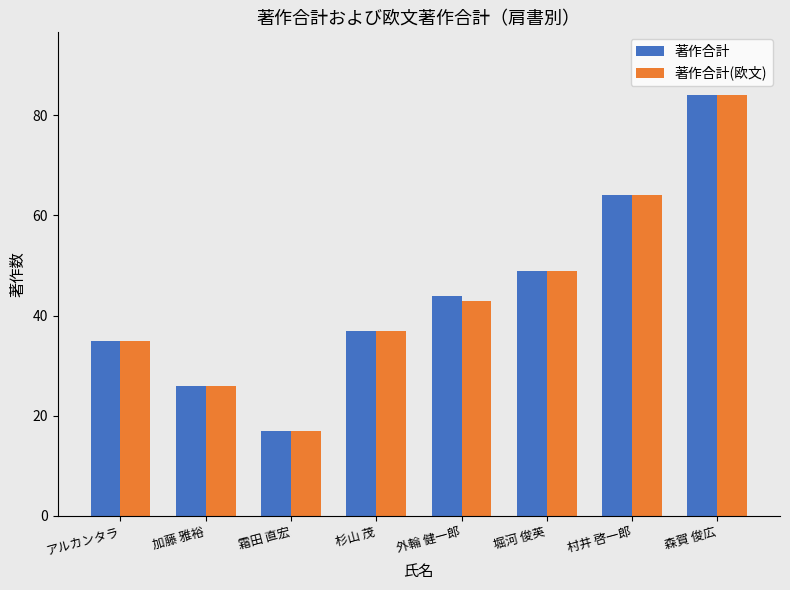

Reading left to right, list all the values displayed in this chart.

著作合計: アルカンタラ=35	加藤 雅裕=26	霜田 直宏=17	杉山 茂=37	外輪 健一郎=44	堀河 俊英=49	村井 啓一郎=64	森賀 俊広=84
著作合計(欧文): アルカンタラ=35	加藤 雅裕=26	霜田 直宏=17	杉山 茂=37	外輪 健一郎=43	堀河 俊英=49	村井 啓一郎=64	森賀 俊広=84